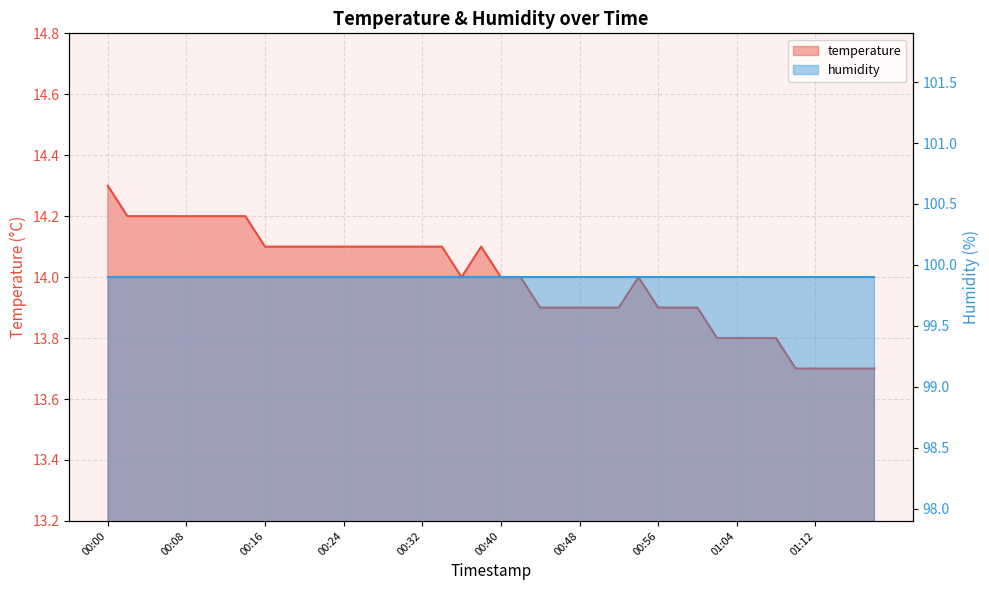

The value at 00:16 is 21.3. True or false?

False